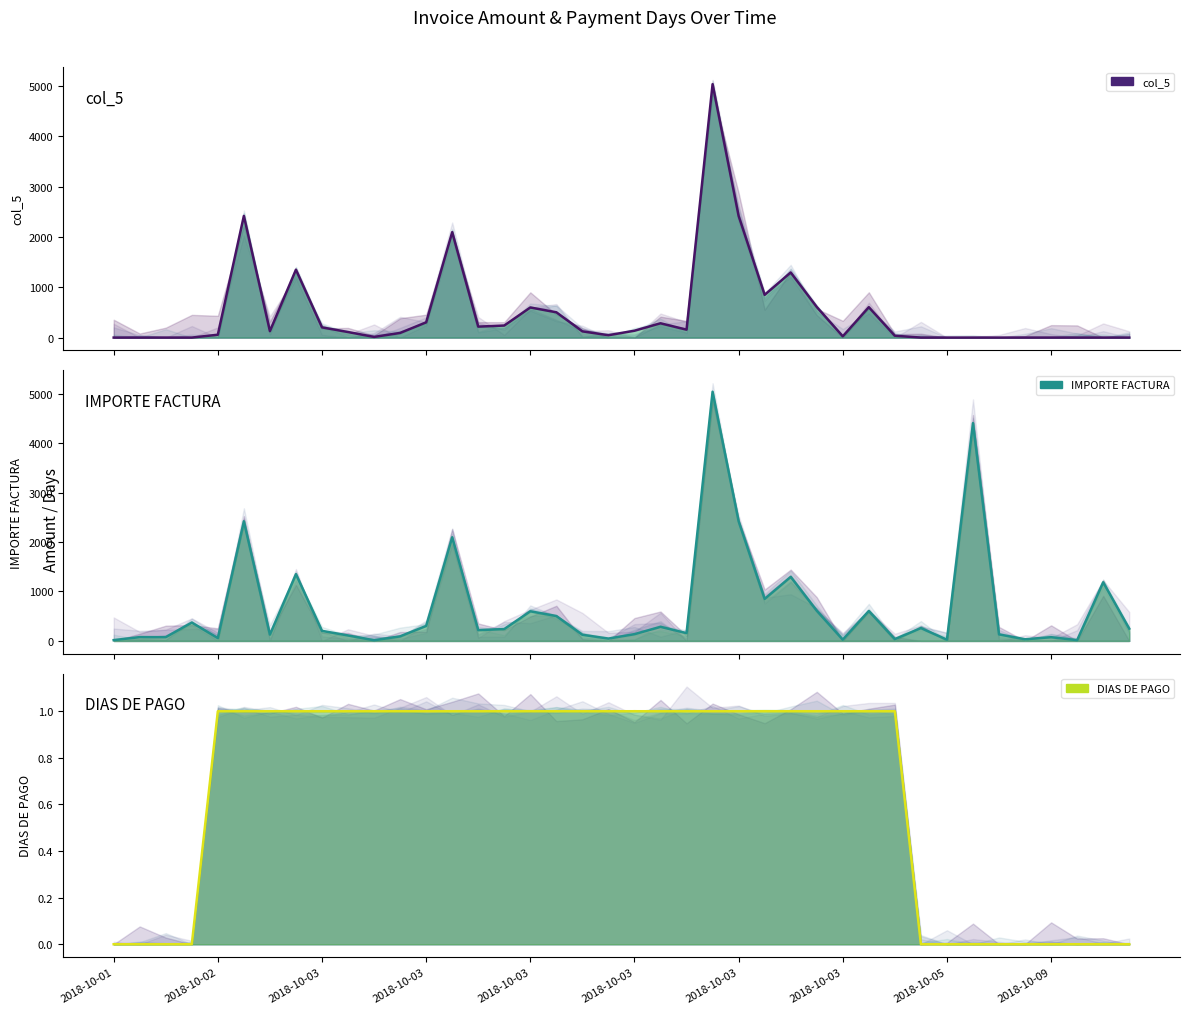

True or false: col_5 has a value of 503.1 at 2018-10-03.

True